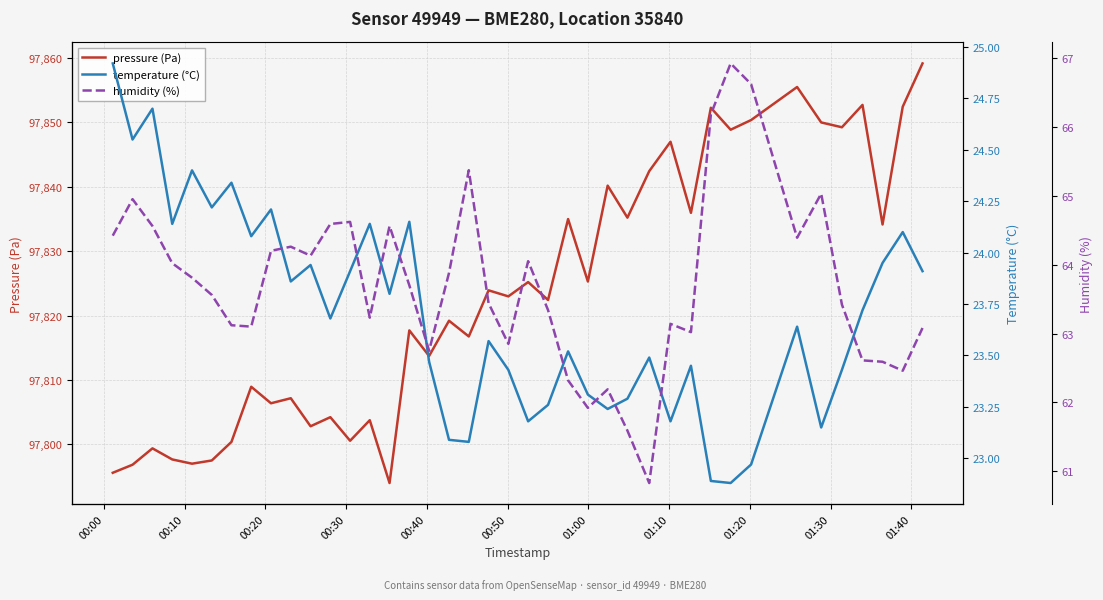

Reading left to right, list all the values displayed in this chart.

pressure (Pa): 97795.6	97796.8	97799.4	97797.7	97797.0	97797.5	97800.4	97808.9	97806.4	97807.2	97802.8	97804.2	97800.6	97803.8	97794.0	97817.7	97813.7	97819.2	97816.8	97823.9	97823.0	97825.2	97822.4	97835.0	97825.3	97840.2	97835.2	97842.4	97847.0	97835.9	97852.2	97848.8	97850.3	97855.5	97850.0	97849.2	97852.7	97834.1	97852.4	97859.1
temperature (°C): 24.9	24.6	24.7	24.1	24.4	24.2	24.3	24.1	24.2	23.9	23.9	23.7	23.9	24.1	23.8	24.1	23.5	23.1	23.1	23.6	23.4	23.2	23.3	23.5	23.3	23.2	23.3	23.5	23.2	23.4	22.9	22.9	23.0	23.6	23.1	23.4	23.7	23.9	24.1	23.9
humidity (%): 64.4	65.0	64.6	64.0	63.8	63.6	63.1	63.1	64.2	64.3	64.1	64.6	64.6	63.2	64.6	63.7	62.8	63.9	65.4	63.4	62.9	64.0	63.3	62.3	61.9	62.2	61.6	60.8	63.1	63.0	66.2	66.9	66.6	64.4	65.0	63.4	62.6	62.6	62.5	63.1